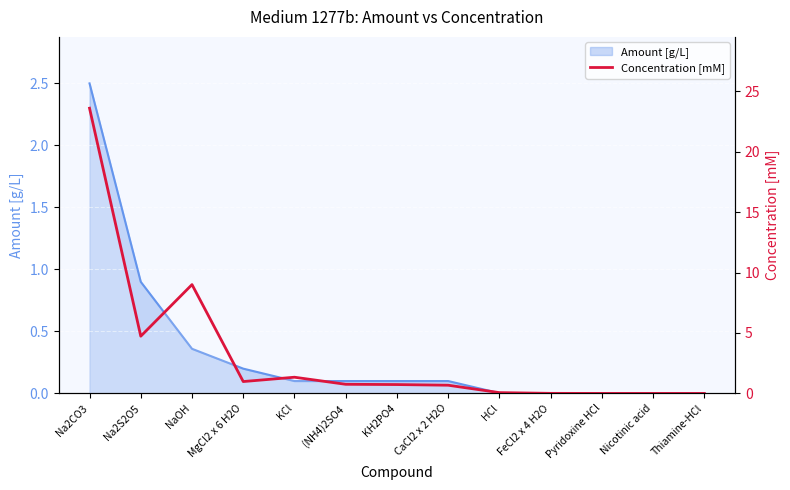

True or false: the data has more than 2 interior local peaks.

True